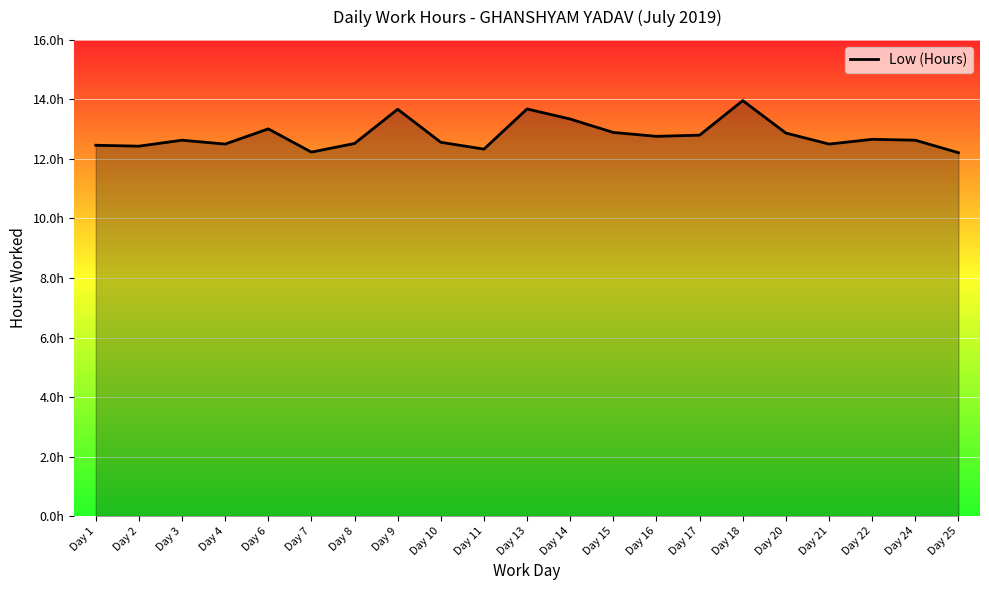

What is the minimum value shown in the chart?

12.2